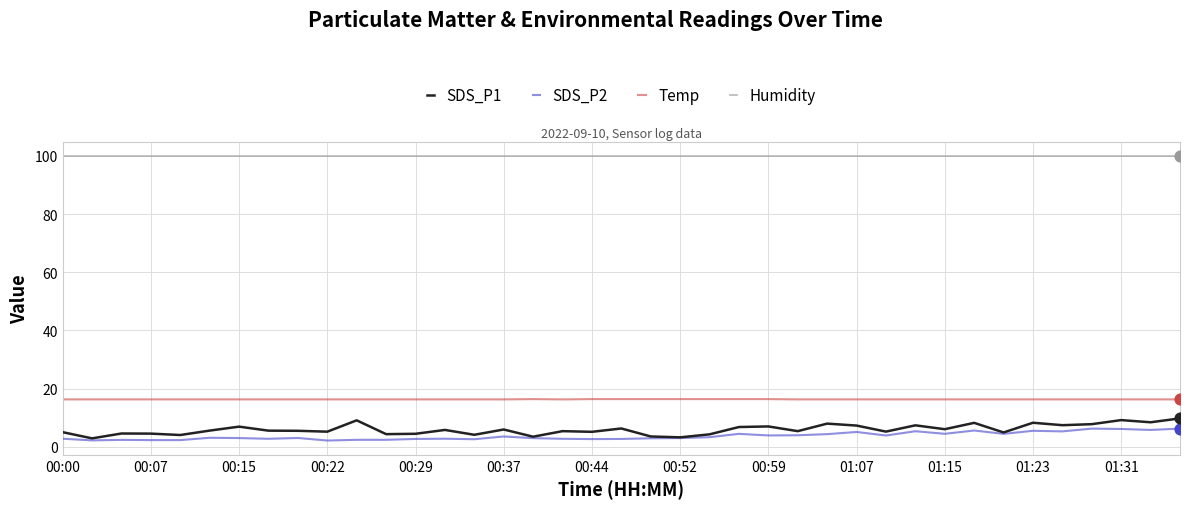

Which series has the largest total across all categories?

Humidity